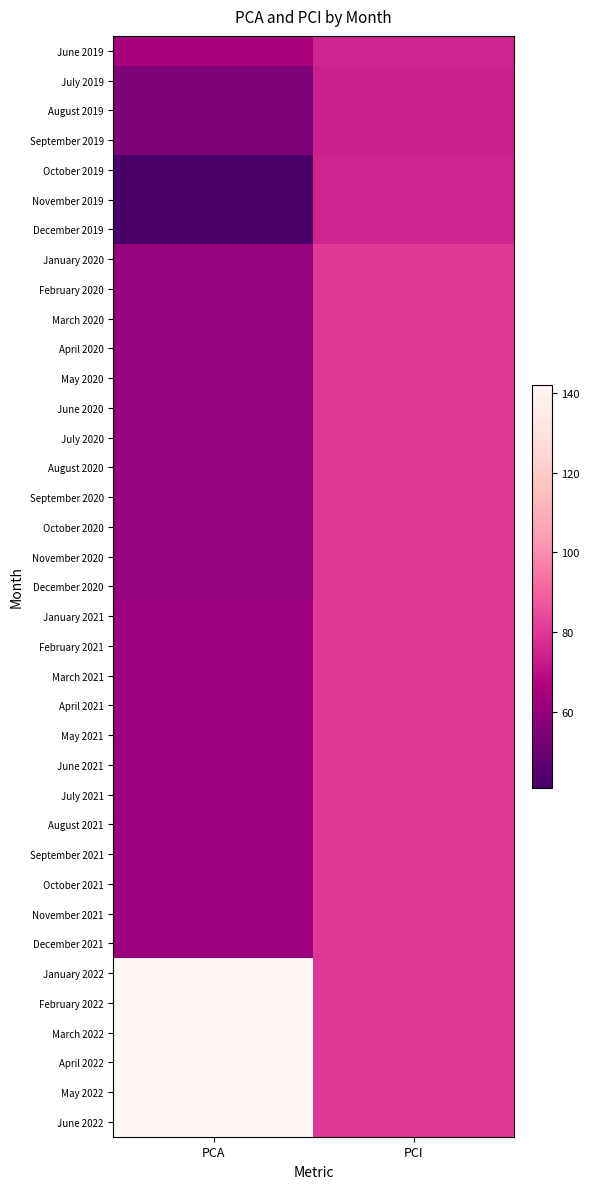

Which category has the lowest value across all series?

PCA